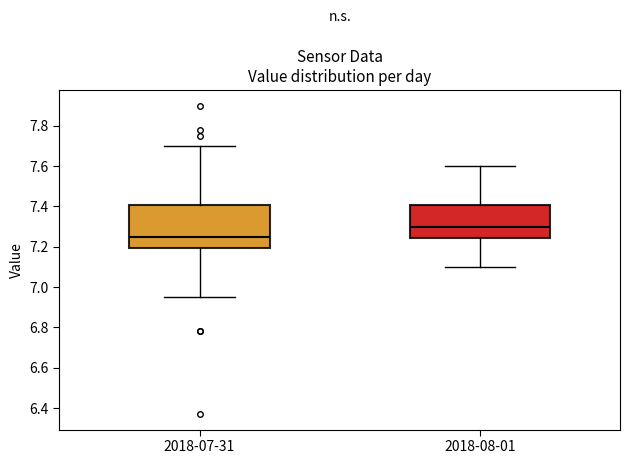

Reading left to right, transcribe this box plot: for each box, give where its median line is, the range the box spans, and where its two whiskers end, as read against the y-axis. The values are not printed on the chart, so give them approximately, as read against the axis.

2018-07-31: median 7.26, box 7.20 to 7.40, whiskers 6.96 to 7.70
2018-08-01: median 7.30, box 7.24 to 7.40, whiskers 7.10 to 7.60